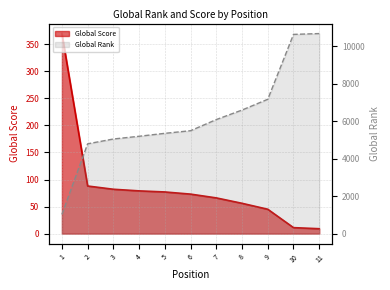

At 4, list the series in order from smallest to largest.

Global Score, Global Rank